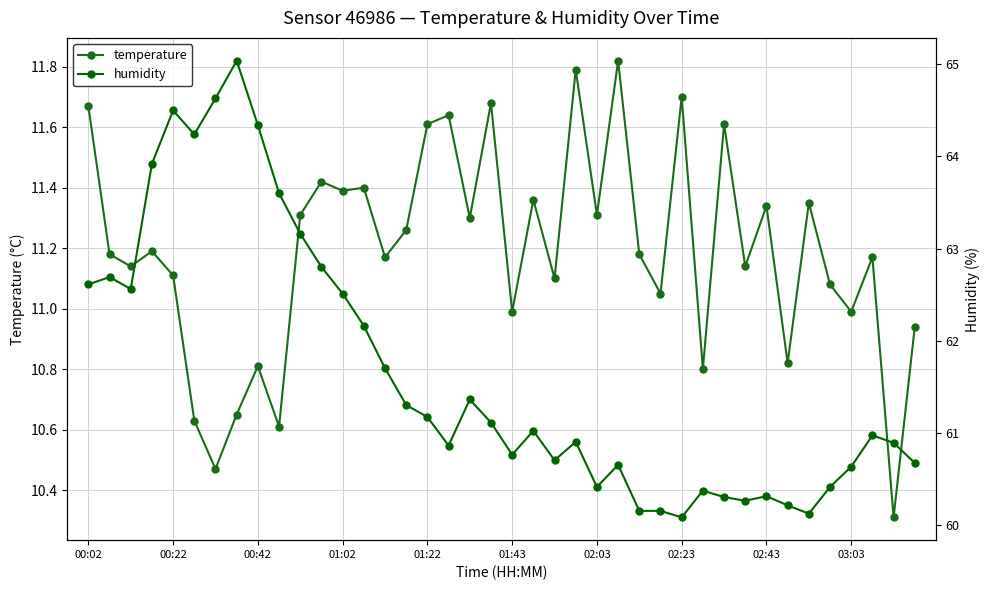

The value of temperature at 01:02 is 6.5. True or false?

False